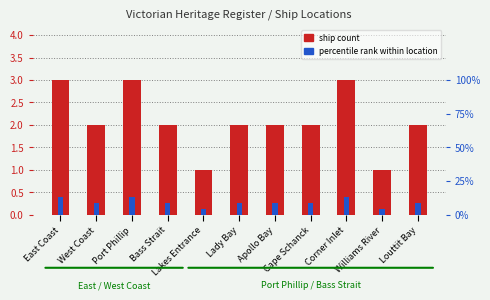

Which series has the largest range (max minus min)?

percentile rank within location